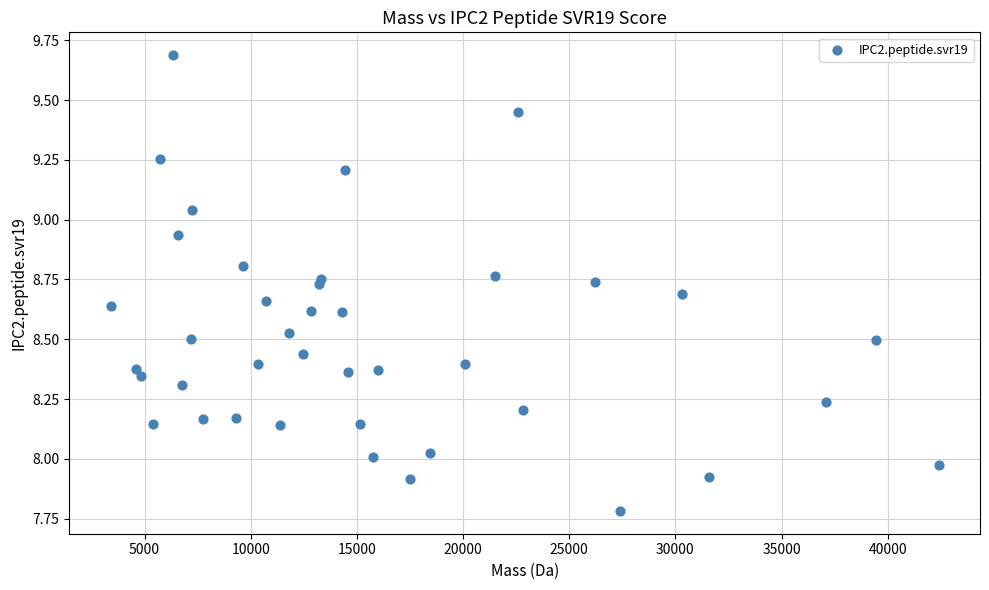

What is the range of X values (max minus min)?

38987.7